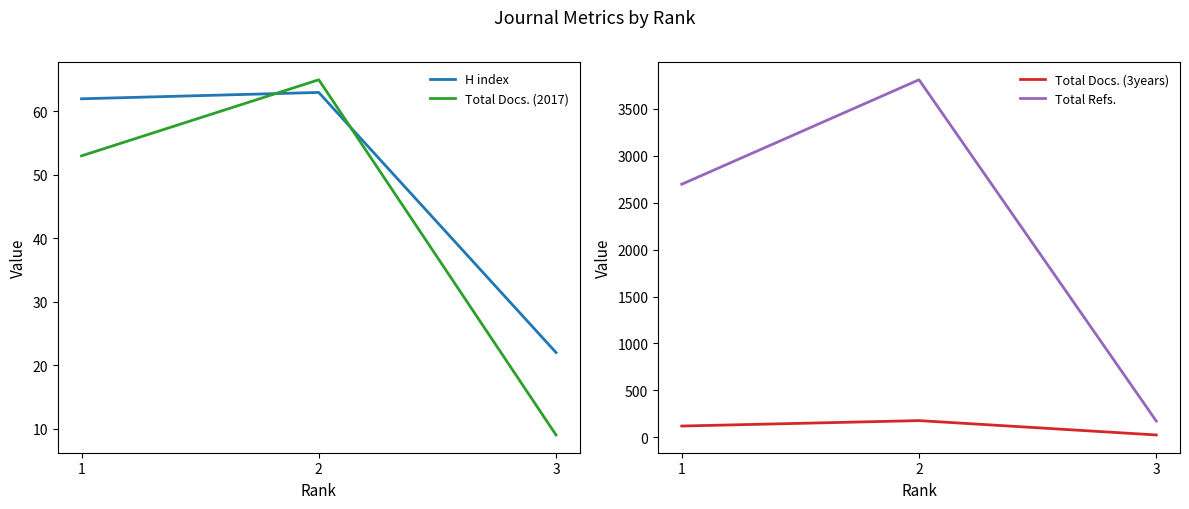

What is the difference between the maximum and second lowest values in the H index series?

1